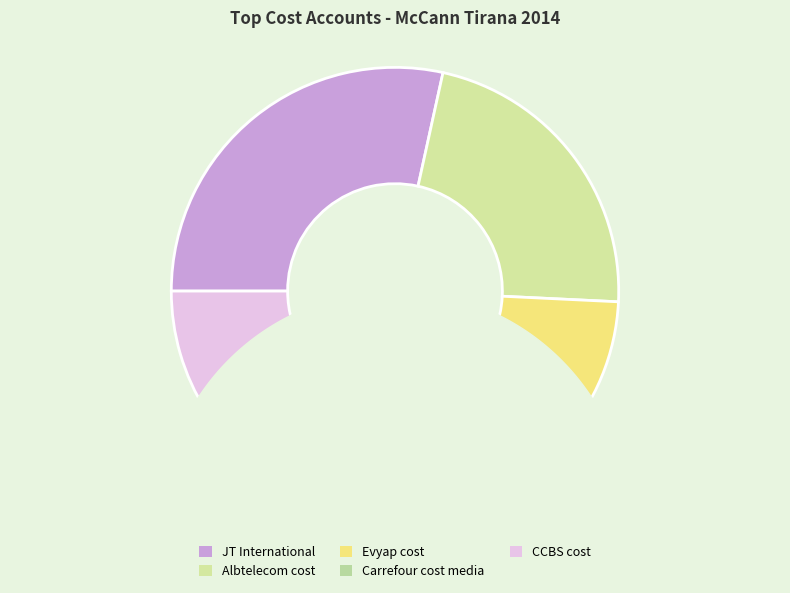

What is the largest slice in the pie chart?

JT International